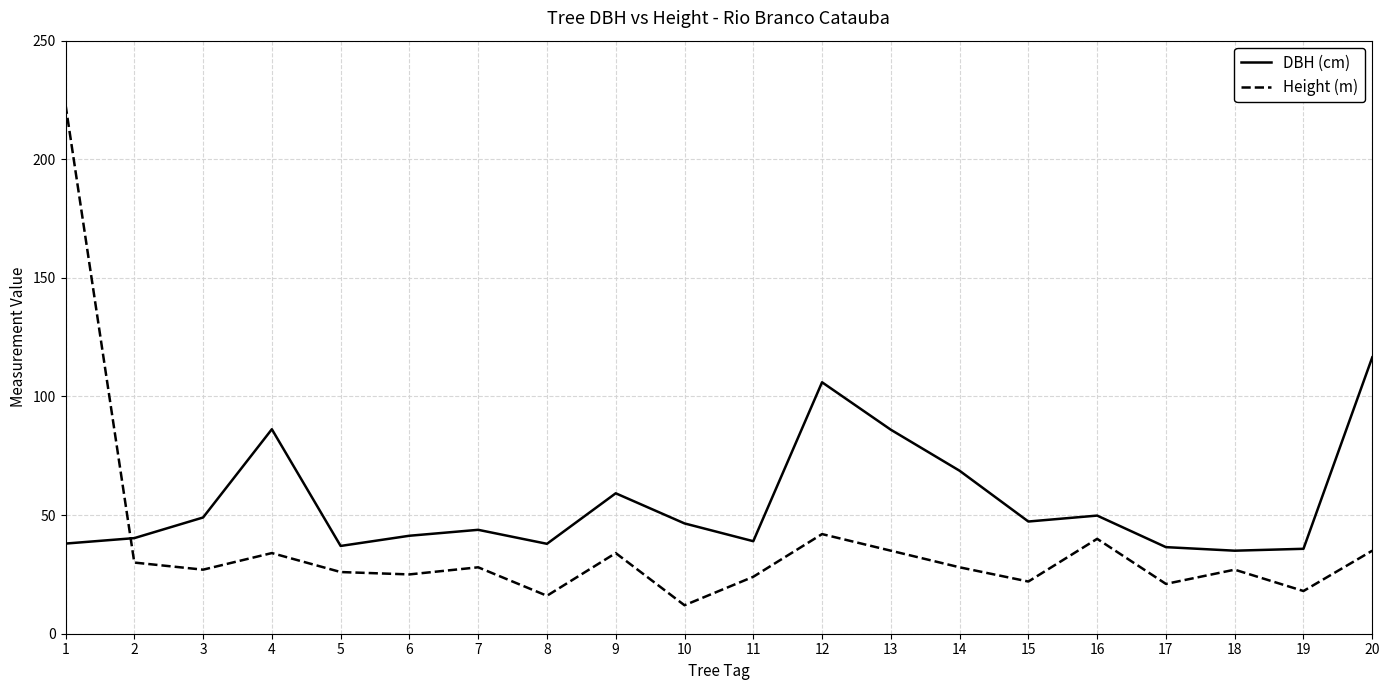

How many values in the DBH (cm) series are below 46?

10